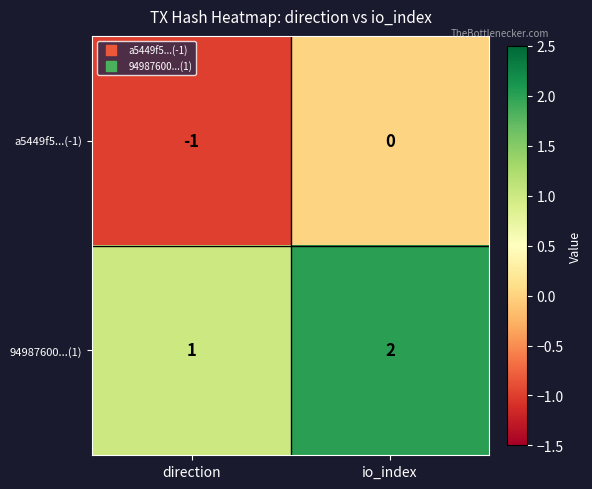

At which label does 94987600...(1) reach its peak?

io_index